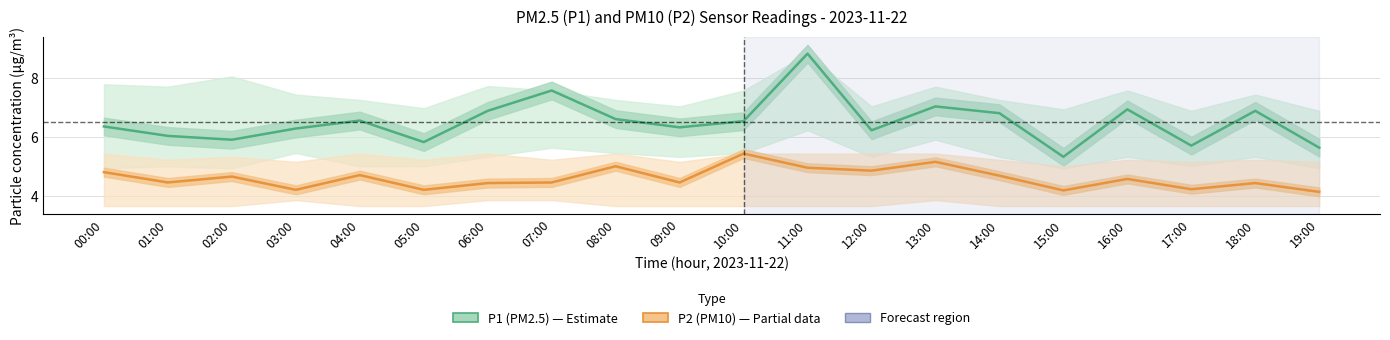

True or false: P1 and P2 cross at least once.

False